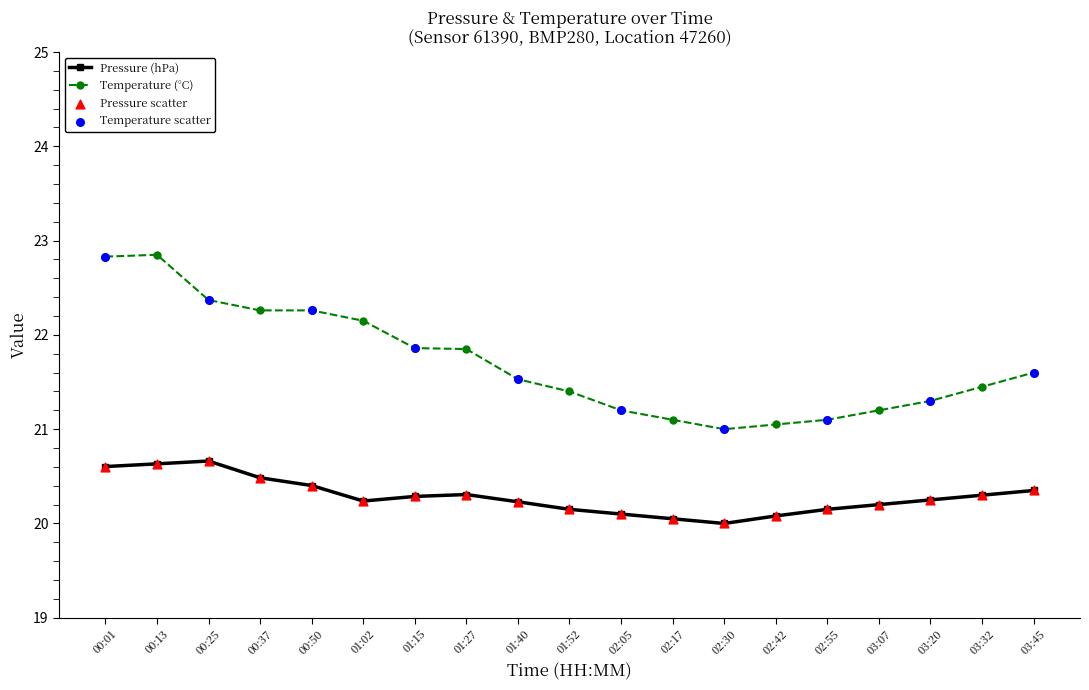

What is the total value across all series at 03:45?

42.0